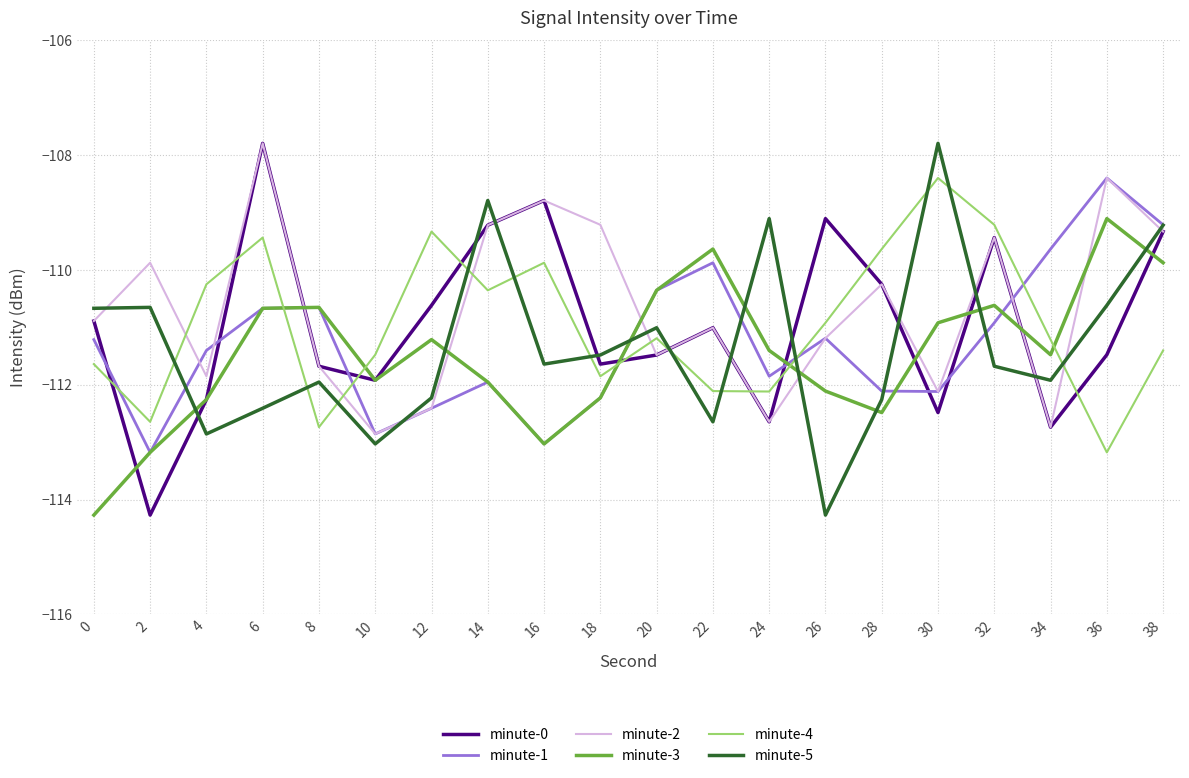

At which label does minute-0 reach its peak?

6